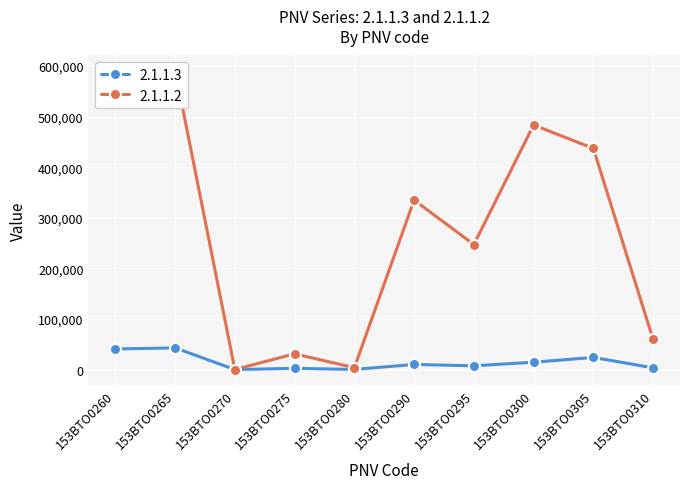

What is the value of the 2.1.1.2 point at the 3rd from the left?

84.0